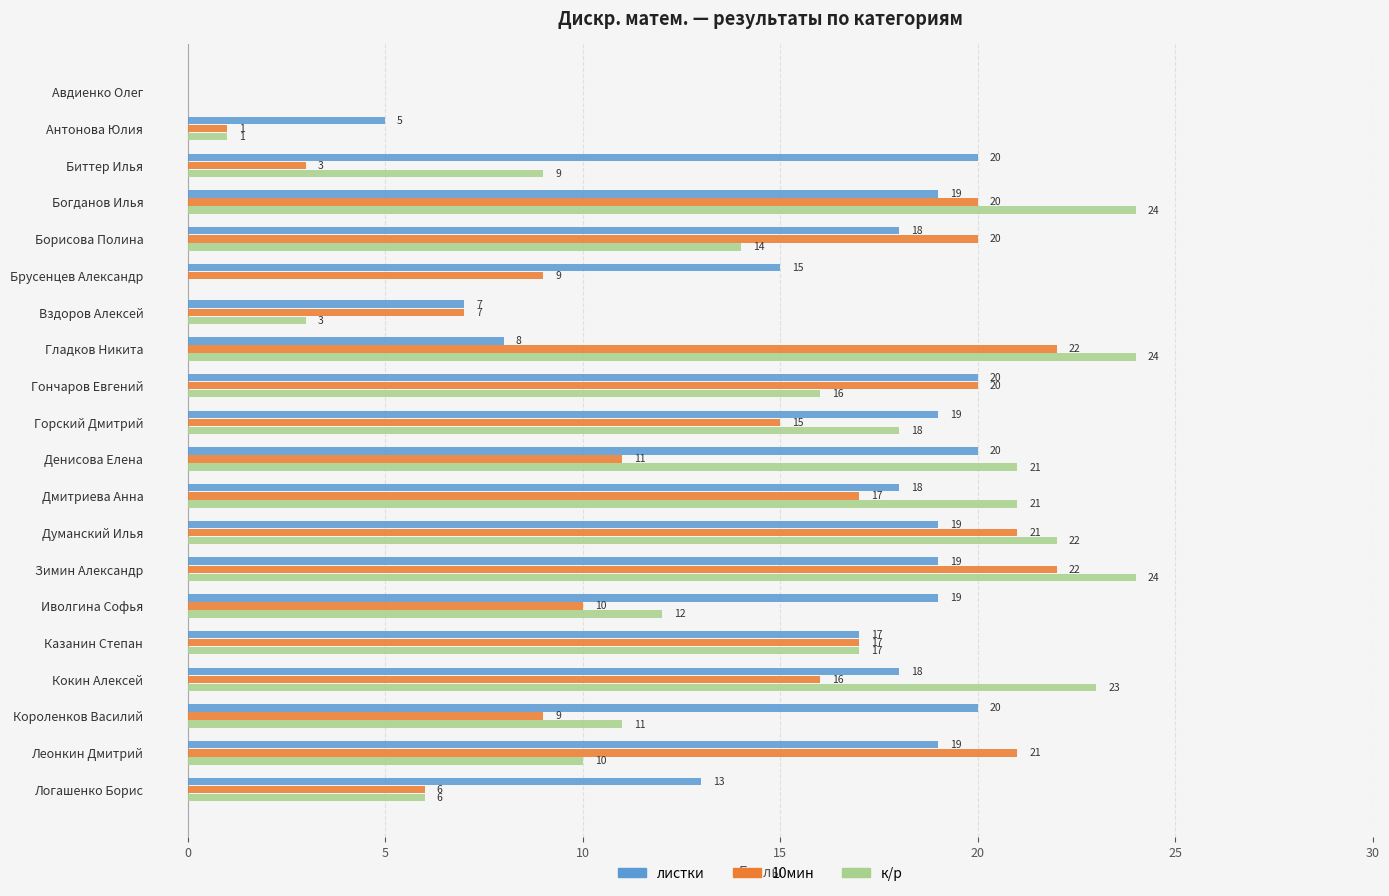

Which series has the largest total across all categories?

листки